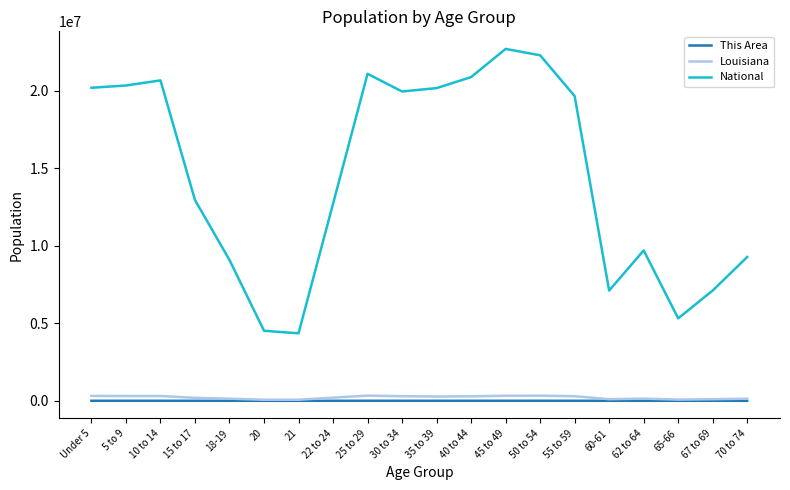

Which series has the largest total across all categories?

National